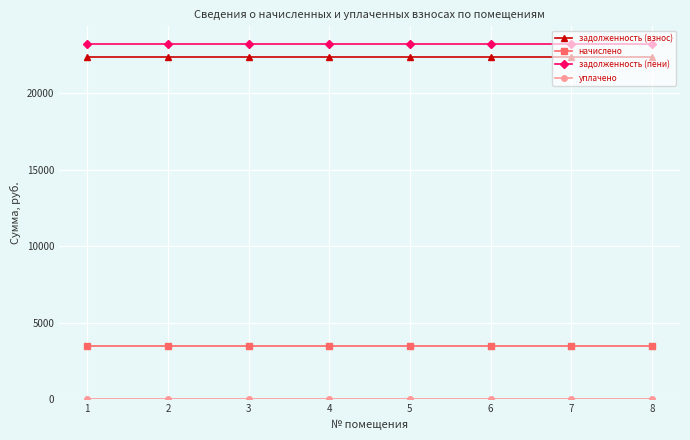

The value of задолженность (взнос) at 8 is 36972.7. True or false?

False